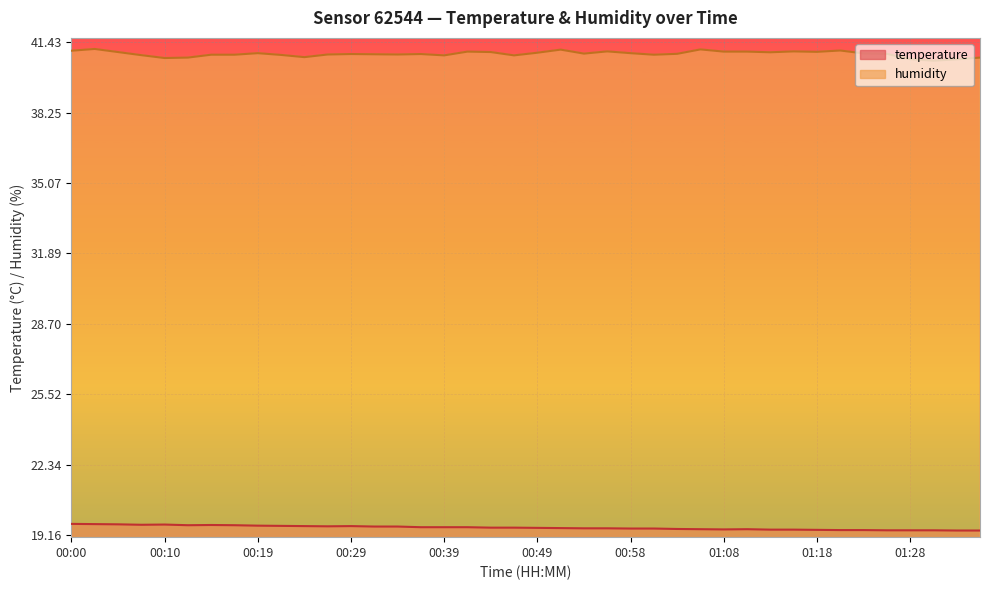

True or false: humidity (line) has more than 0 interior local peaks.

True